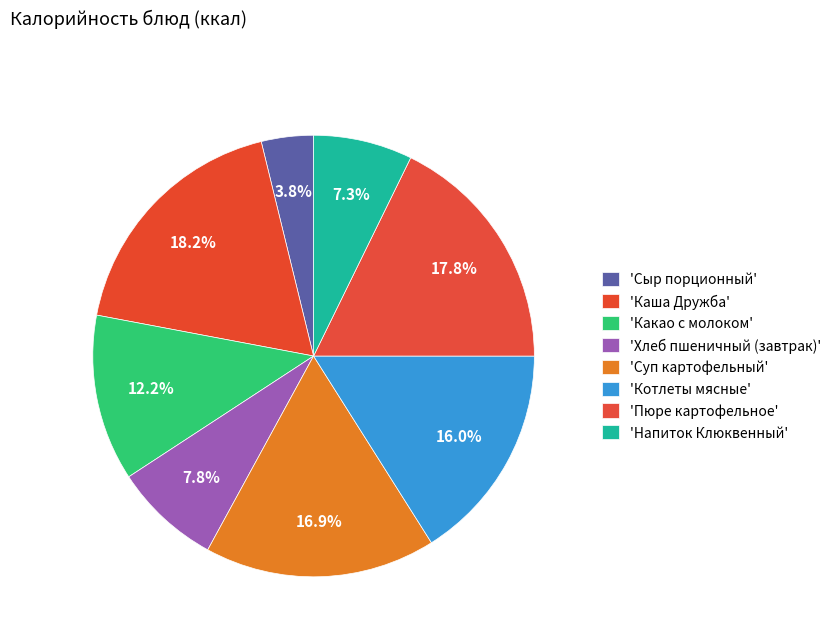

Rank the categories by value from lowest to highest.

Сыр порционный, Напиток Клюквенный, Хлеб пшеничный (завтрак), Какао с молоком, Котлеты мясные, Суп картофельный, Пюре картофельное, Каша Дружба